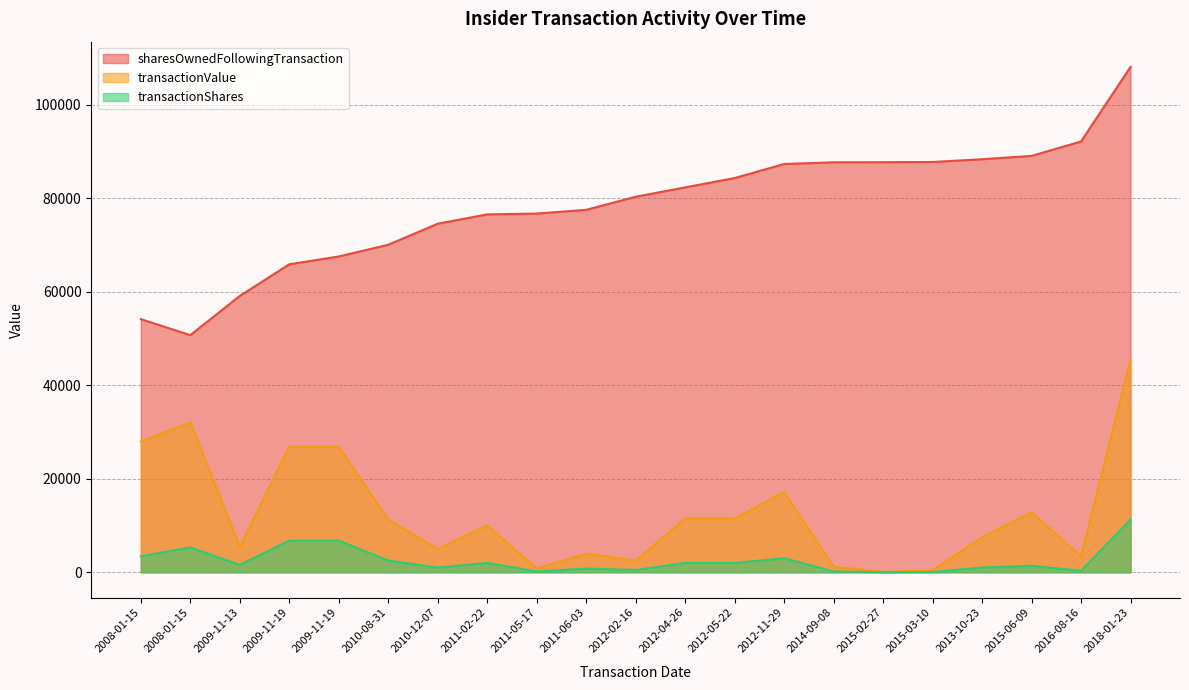

Which series has the largest total across all categories?

sharesOwnedFollowingTransaction